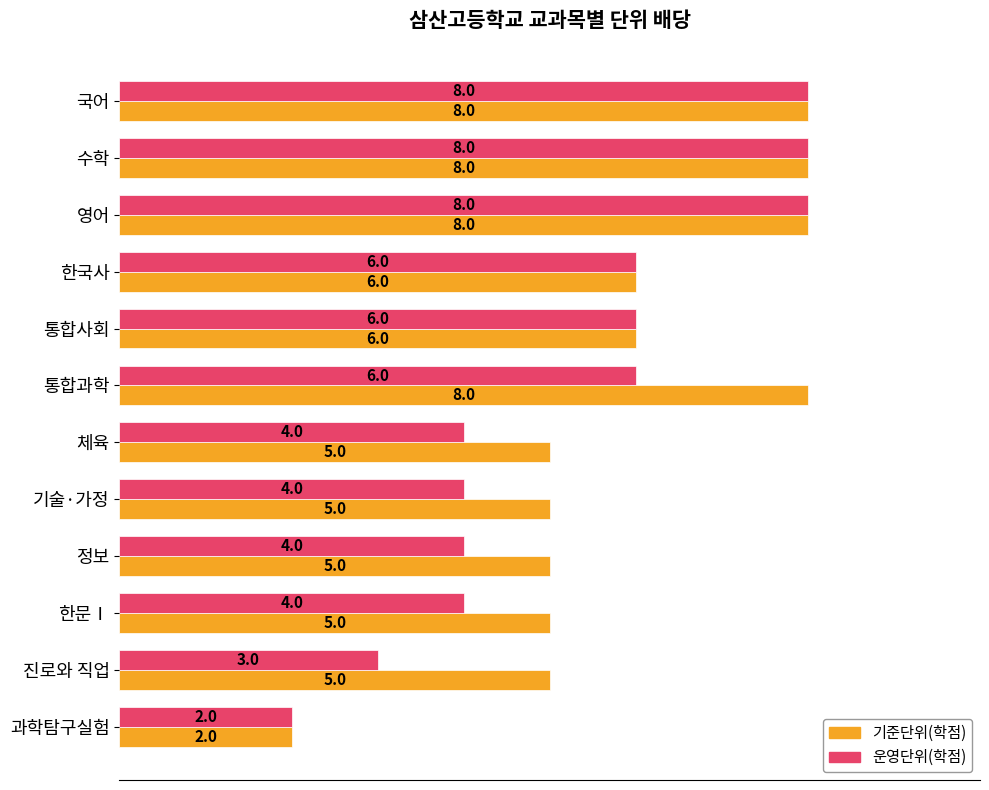

What is the minimum value for 기준단위(학점)?

2